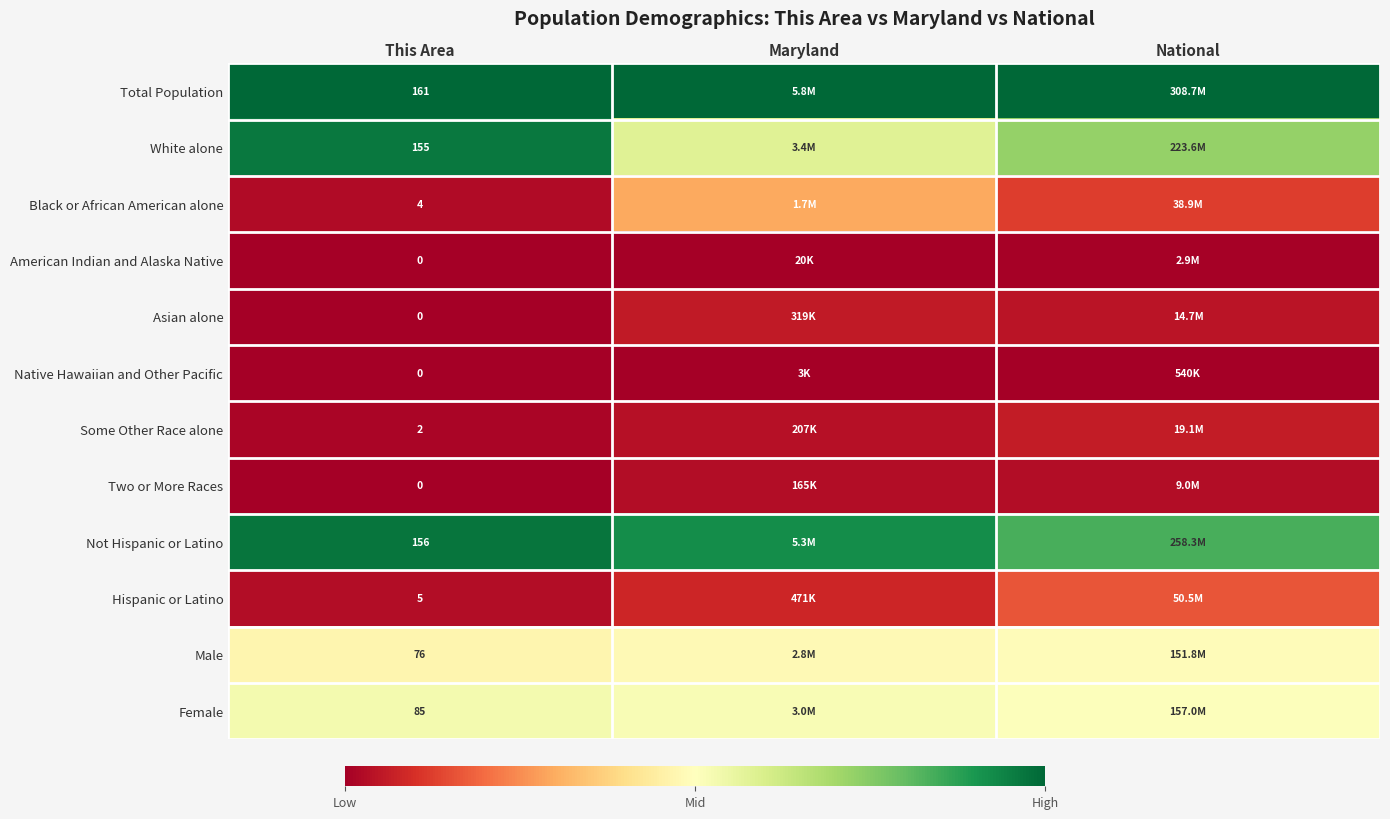

Between National and This Area, which is larger?

National